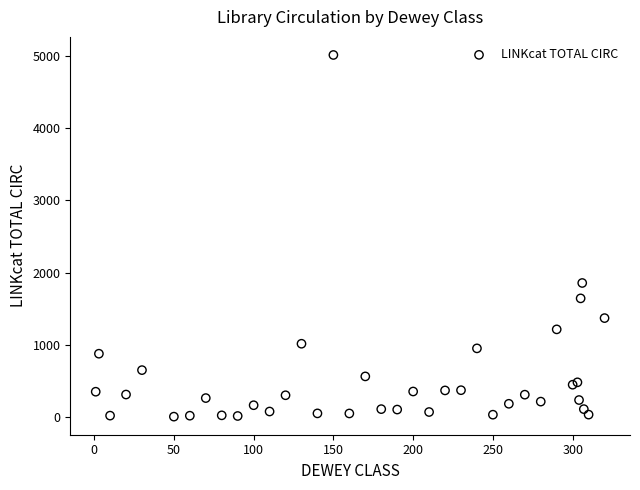

What Y value in the scatter plot is closest to 2508?

1855